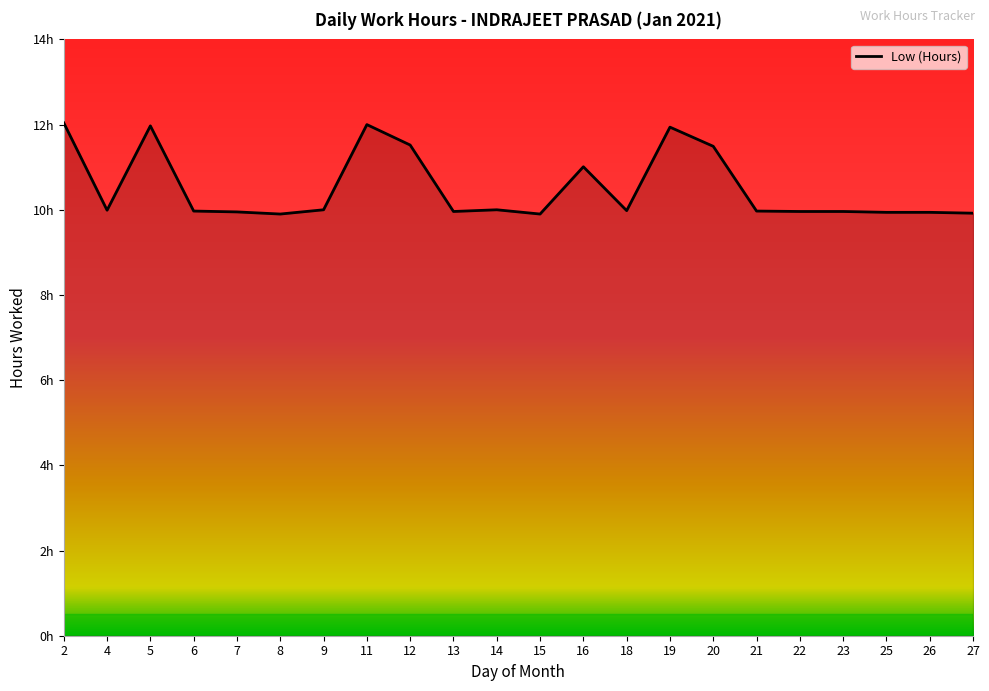

True or false: the data shows 15.2 at 25.

False